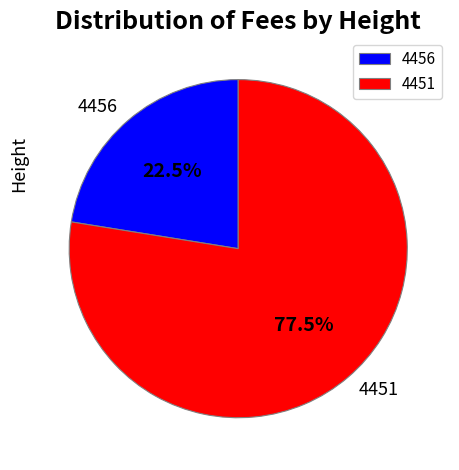

To the nearest percent, what is the difference between the 4451 and 4456 slice percentages?

55%